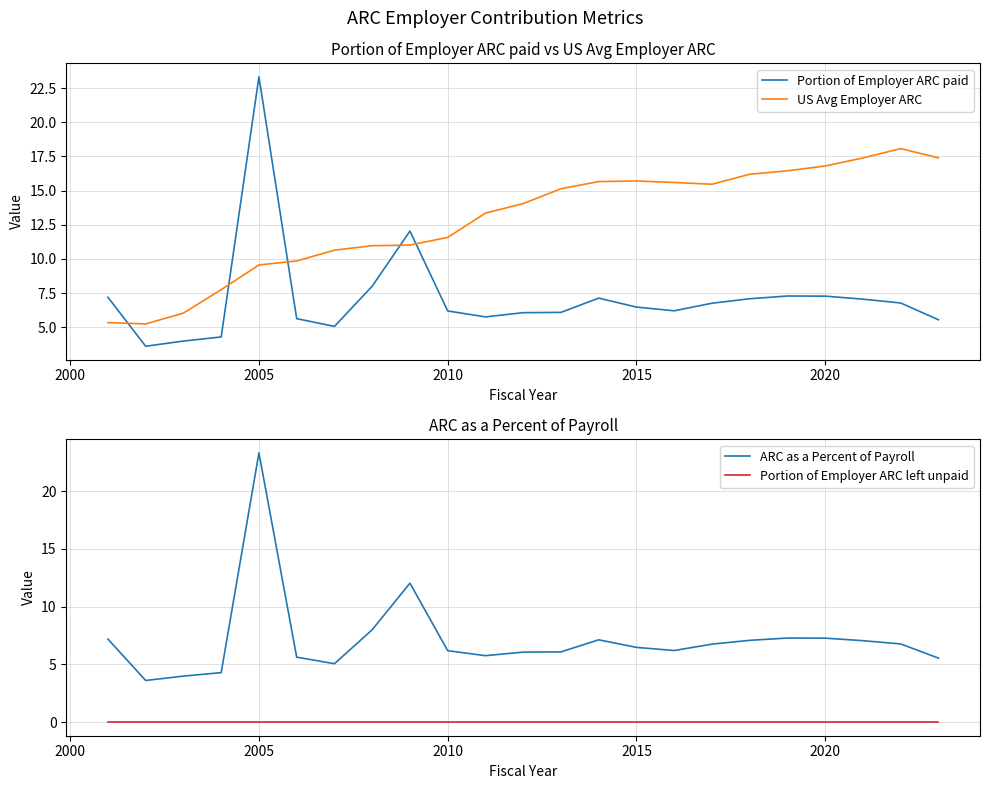

What is the maximum value for US Avg Employer ARC?

18.1